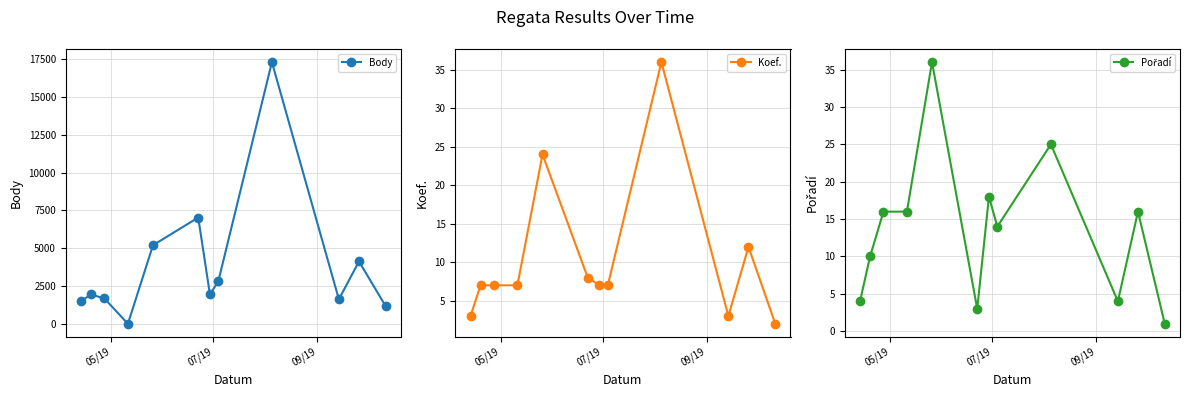

True or false: Body has more than 2 interior local peaks.

True